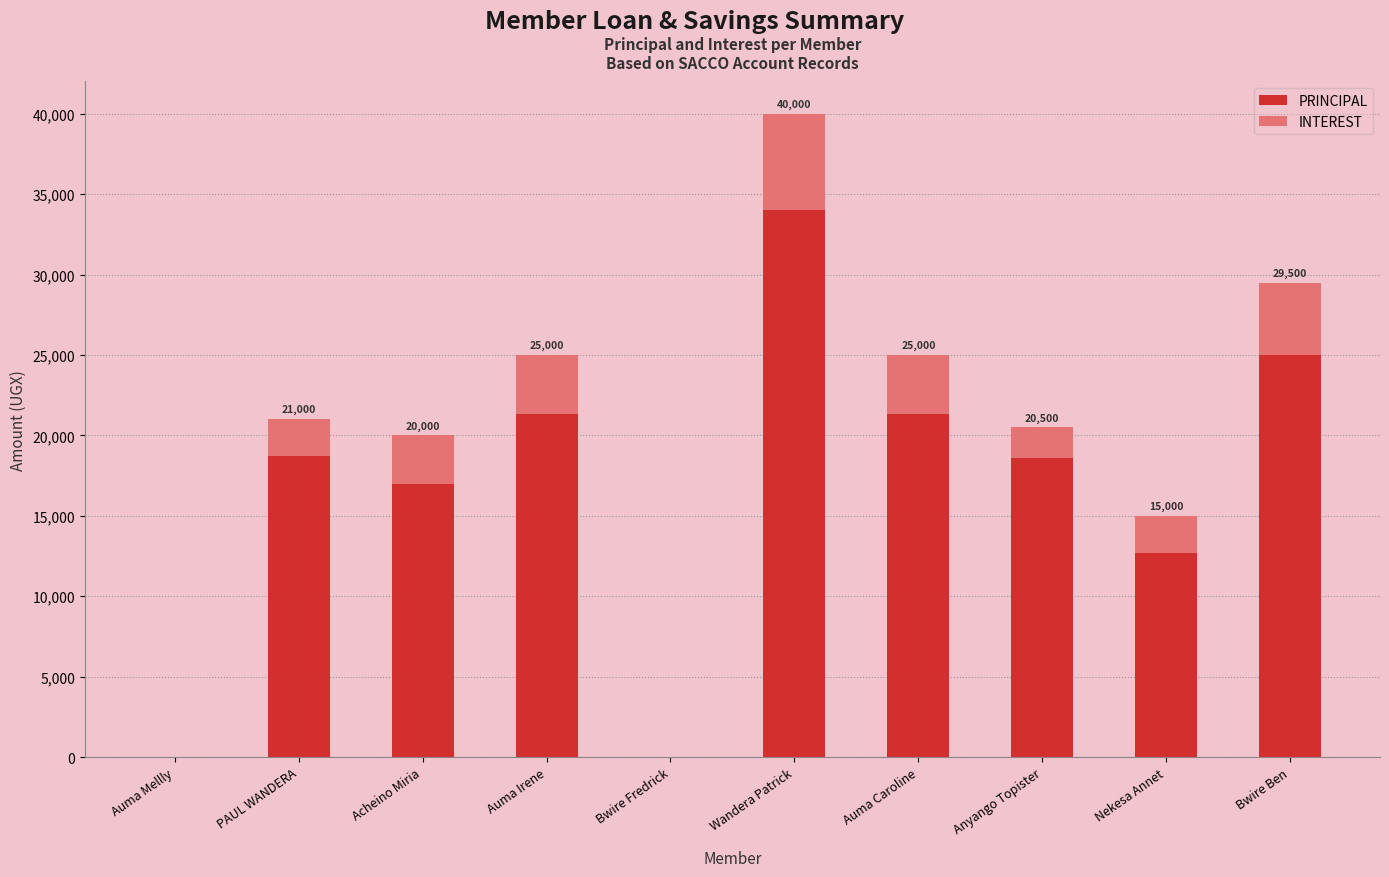

True or false: PRINCIPAL has a value of 8472 at Acheino Miria.

False